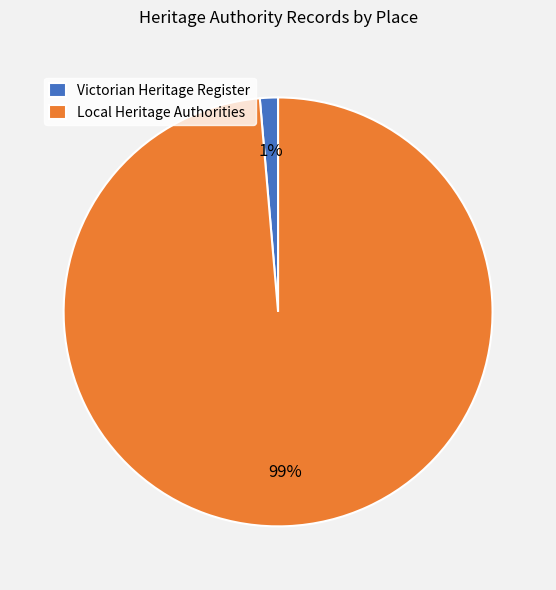

Count the number of slices in the pie.

2